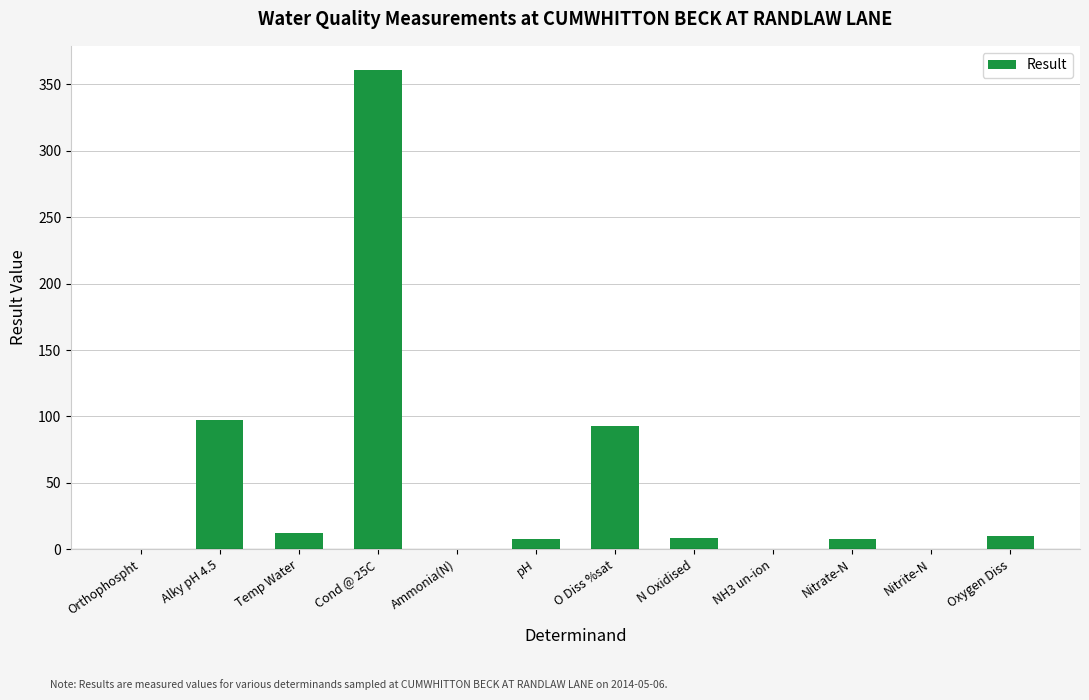

Which category has the highest value across all series?

Cond @ 25C